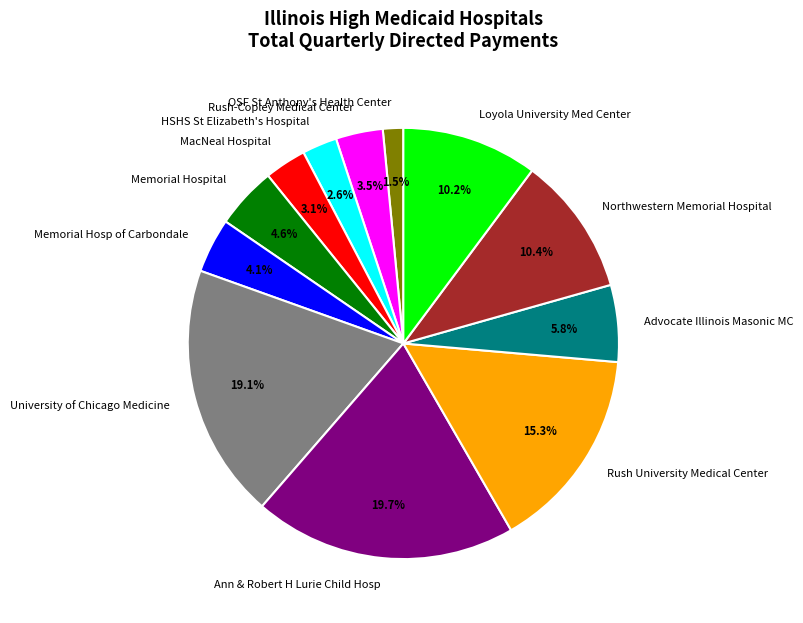

Combined, what portion of the pie is Rush University Medical Center and OSF St Anthony's Health Center?

16.8%